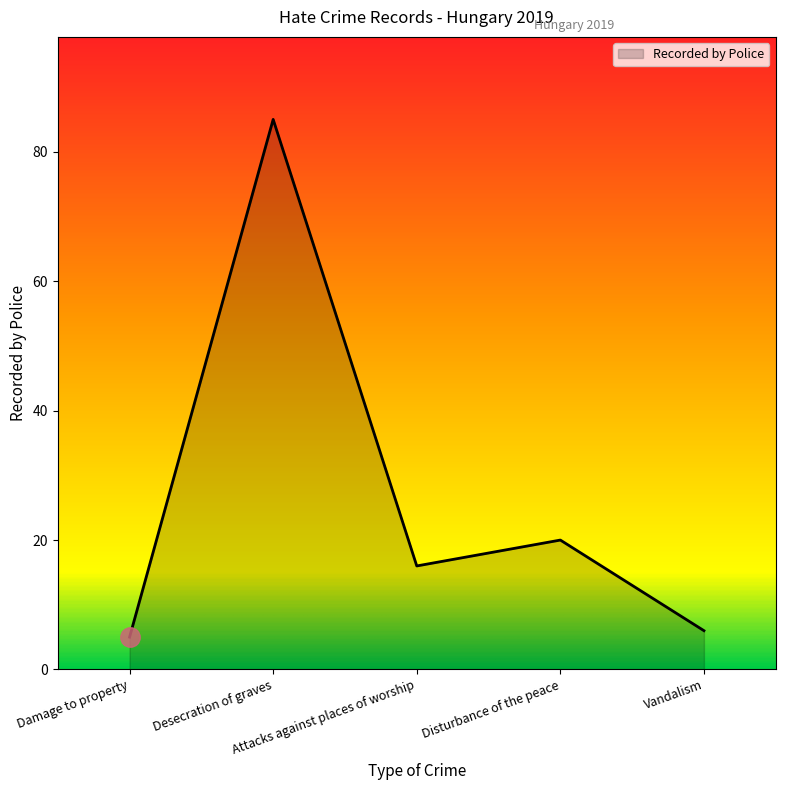

List the labels in order of value, largest first.

Desecration of graves, Disturbance of the peace, Attacks against places of worship, Vandalism, Damage to property